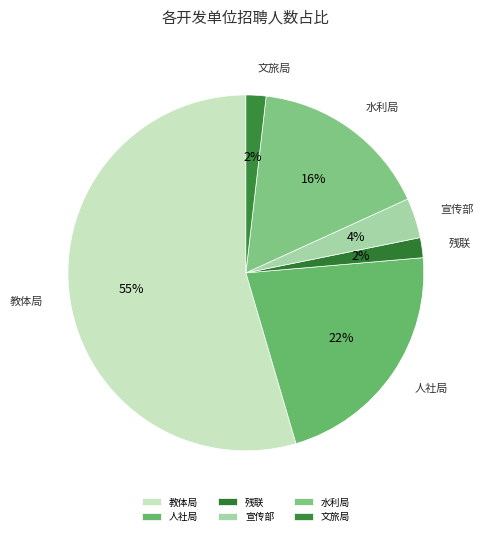

Which has a higher value, 水利局 or 残联?

水利局